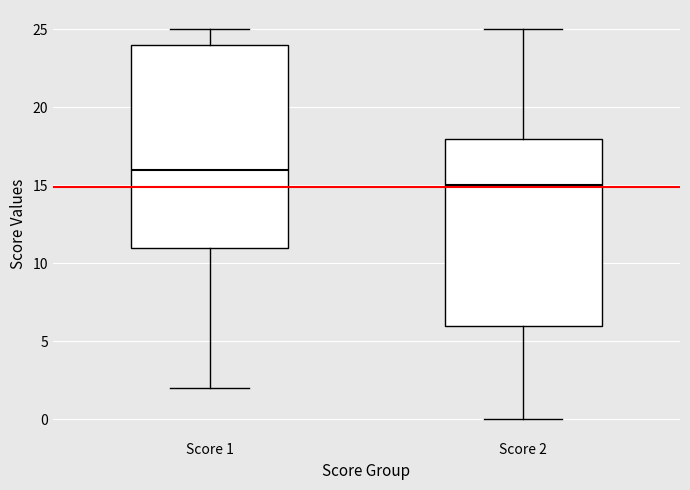

Reading left to right, read every box against the y-axis: the position of its median line, the range the box covers, and the ends of its whiskers. The values are not printed on the chart, so give them approximately, as read against the axis.

Score 1: median 16, box 11 to 24, whiskers 2 to 25
Score 2: median 15, box 6 to 18, whiskers 0 to 25